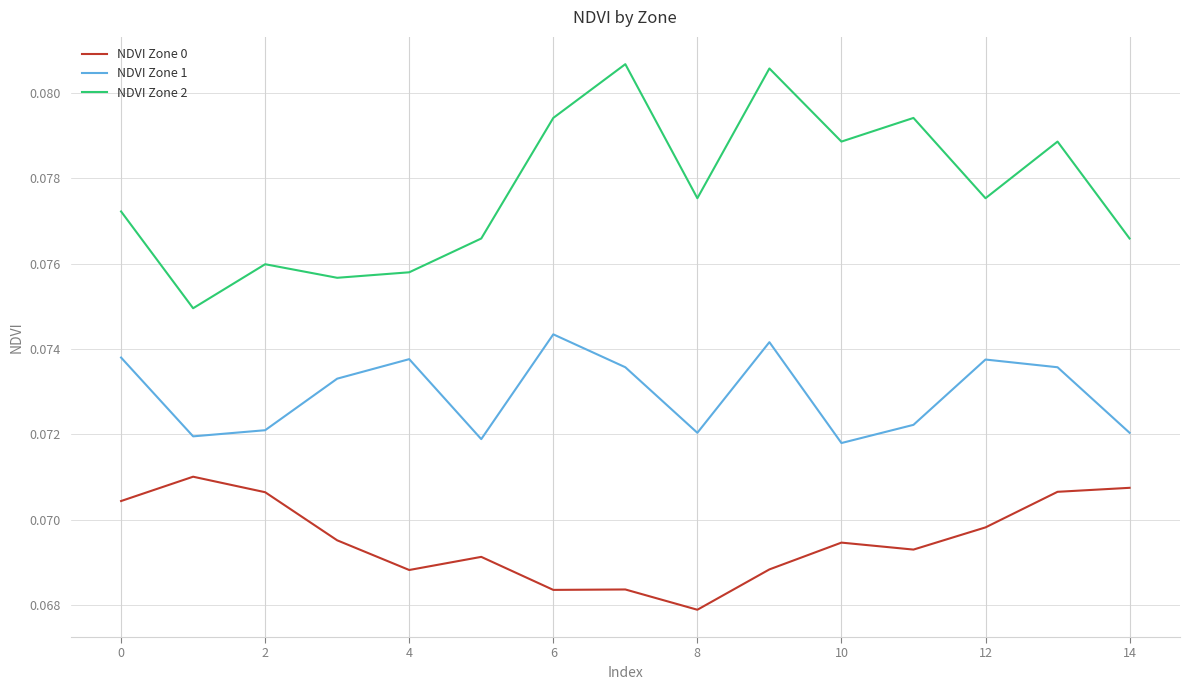

True or false: NDVI Zone 1 has more than 0 interior local peaks.

True